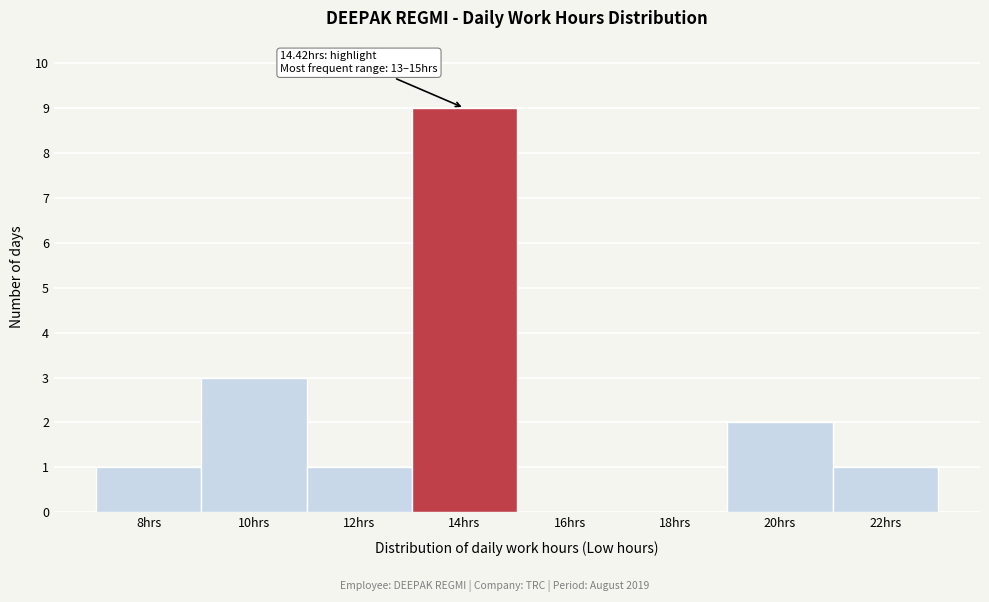

Reading right to left, transcribe all the data shown in this chart.

22hrs=1	20hrs=2	18hrs=0	16hrs=0	14hrs=9	12hrs=1	10hrs=3	8hrs=1